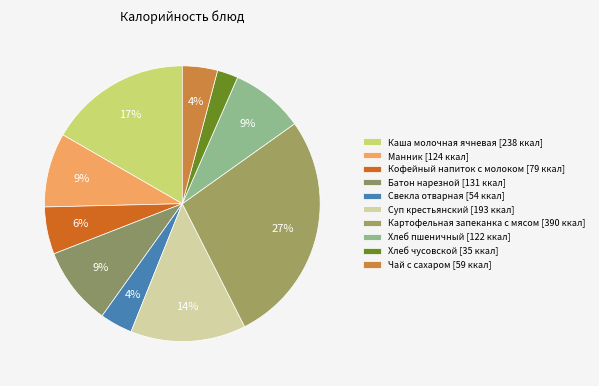

What is the ratio of the value at Манник to the value at Каша молочная ячневая?

0.5